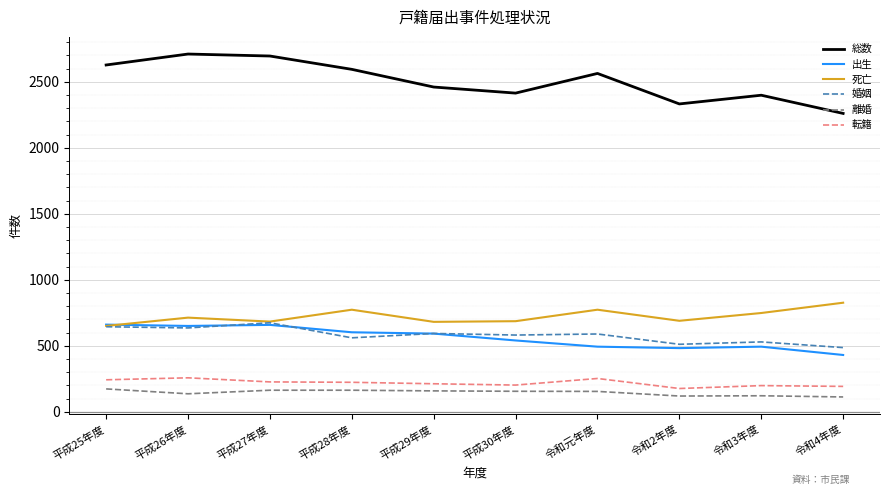

What is the sum of all 離婚 values?

1464